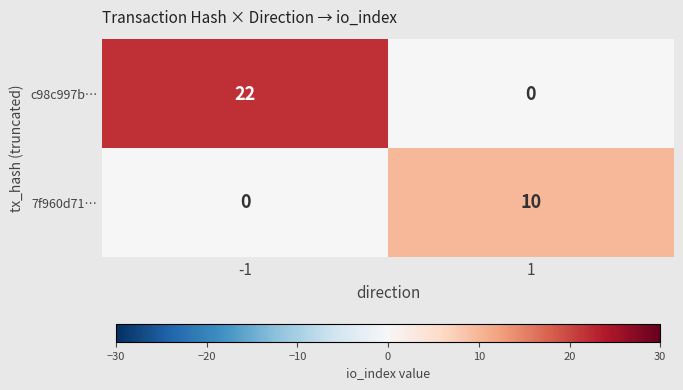

The value of c98c997b… at 1 is 0. True or false?

True